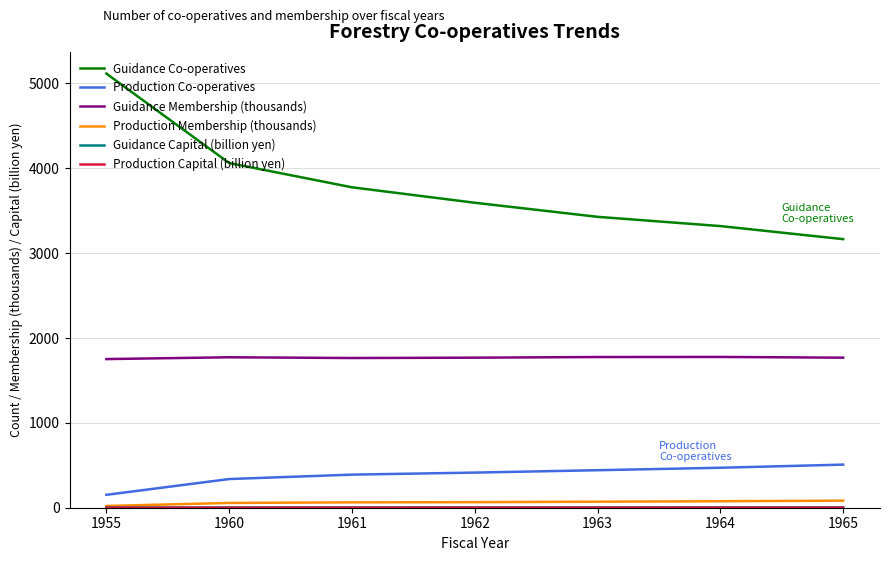

True or false: Production Co-operatives and Guidance Membership (thousands) intersect in this chart.

False